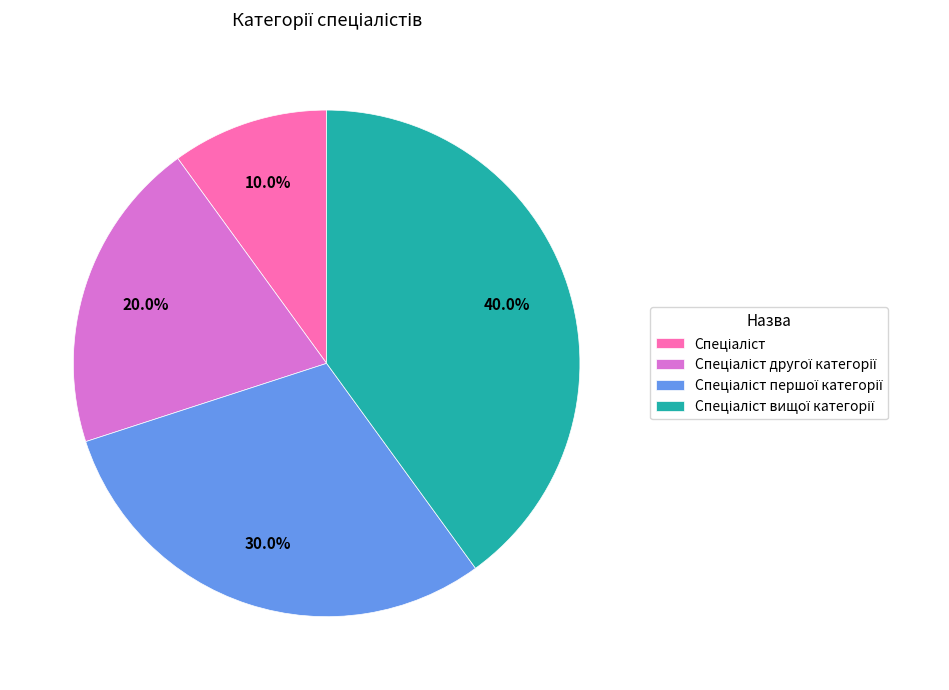

Is there a majority slice in this chart?

No